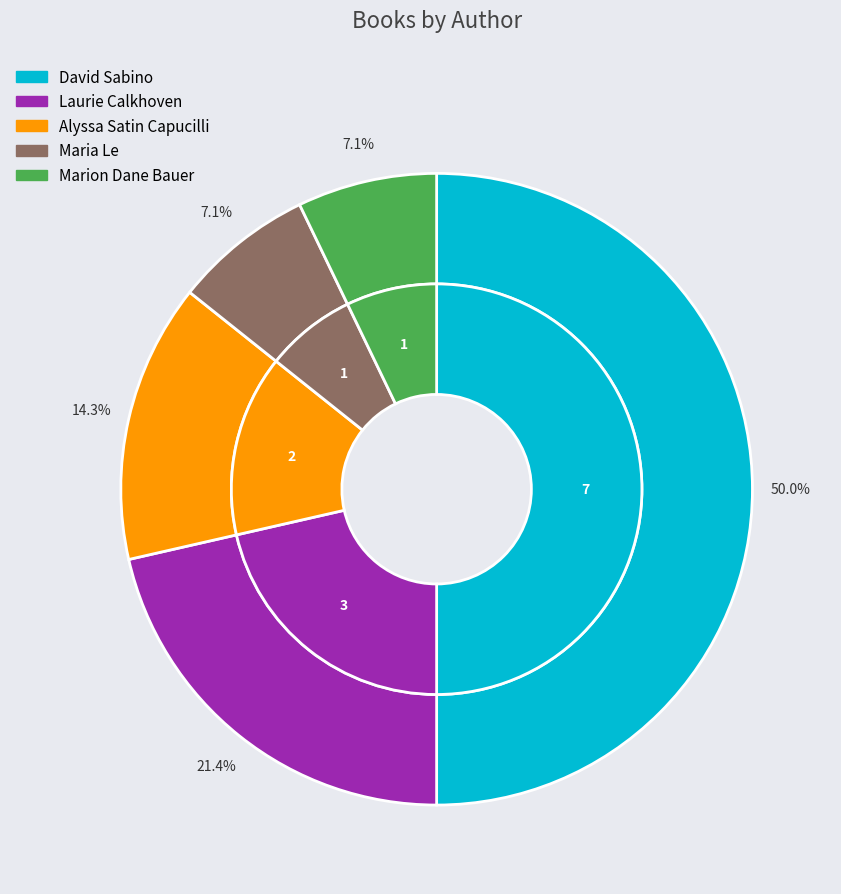

What is the largest slice in the pie chart?

David Sabino (144822350)